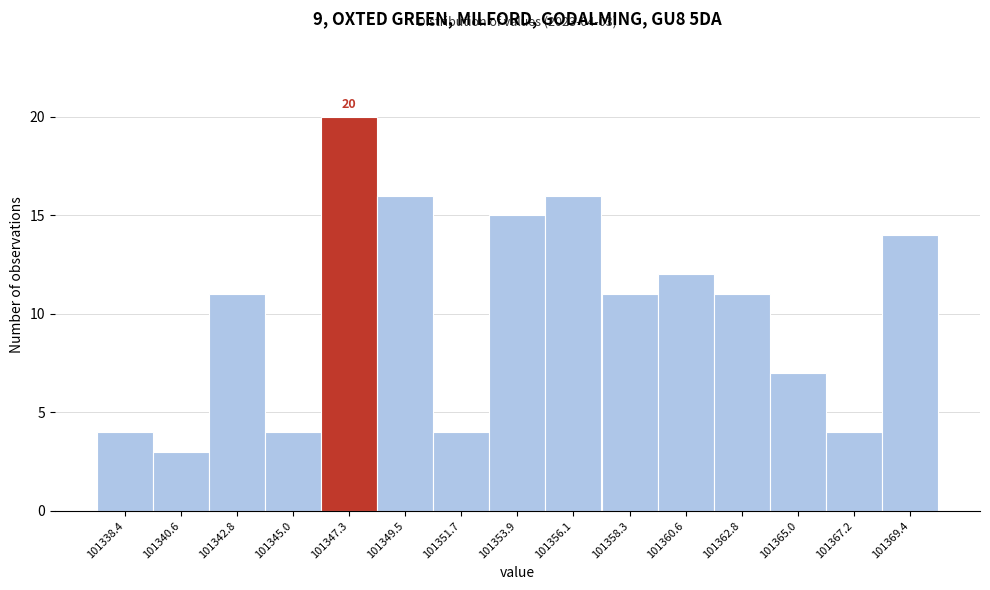

Reading right to left, list all the values displayed in this chart.

101369.4=14	101367.2=4	101365.0=7	101362.8=11	101360.6=12	101358.3=11	101356.1=16	101353.9=15	101351.7=4	101349.5=16	101347.3=20	101345.0=4	101342.8=11	101340.6=3	101338.4=4